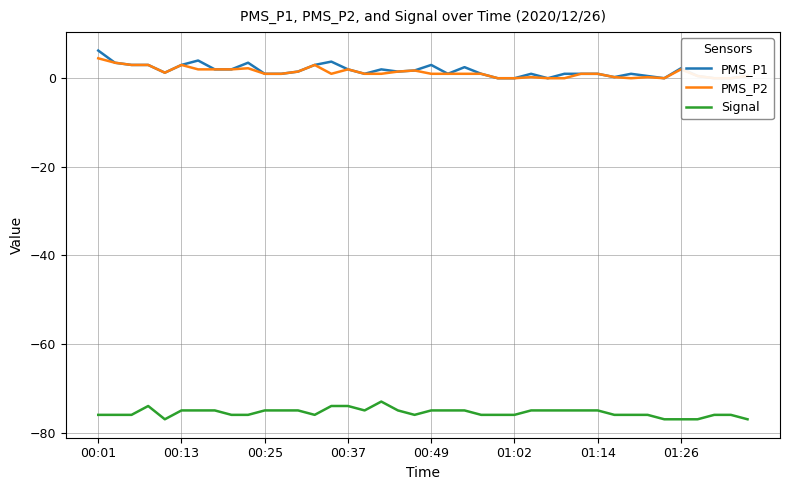

Reading right to left, what are all the values shown in this chart?

PMS_P1: 0.5	0.0	0.0	0.5	2.2	0.0	0.5	1.0	0.2	1.0	1.0	1.0	0.0	1.0	0.0	0.0	1.0	2.5	1.0	3.0	1.8	1.5	2.0	1.0	2.0	3.8	3.0	1.5	1.0	1.0	3.5	2.0	2.0	4.0	3.0	1.2	3.0	3.0	3.5	6.2
PMS_P2: 0.5	0.0	0.0	0.5	2.0	0.0	0.2	0.0	0.2	1.0	1.0	0.0	0.0	0.2	0.0	0.0	1.0	1.0	1.0	1.0	1.8	1.5	1.0	1.0	2.0	1.0	3.0	1.5	1.0	1.0	2.2	2.0	2.0	2.0	3.0	1.2	3.0	3.0	3.5	4.5
Signal: -77.0	-76.0	-76.0	-77.0	-77.0	-77.0	-76.0	-76.0	-76.0	-75.0	-75.0	-75.0	-75.0	-75.0	-76.0	-76.0	-76.0	-75.0	-75.0	-75.0	-76.0	-75.0	-73.0	-75.0	-74.0	-74.0	-76.0	-75.0	-75.0	-75.0	-76.0	-76.0	-75.0	-75.0	-75.0	-77.0	-74.0	-76.0	-76.0	-76.0